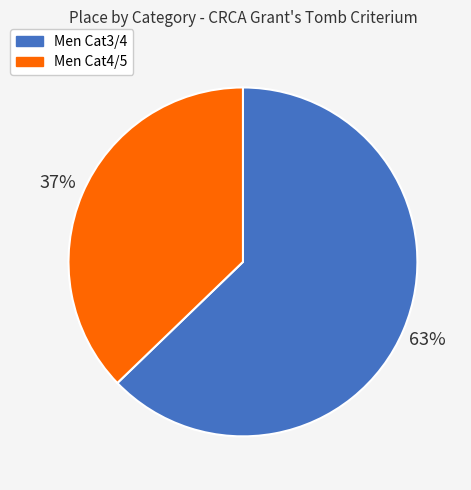

Rank the categories by value from lowest to highest.

Men Cat4/5, Men Cat3/4